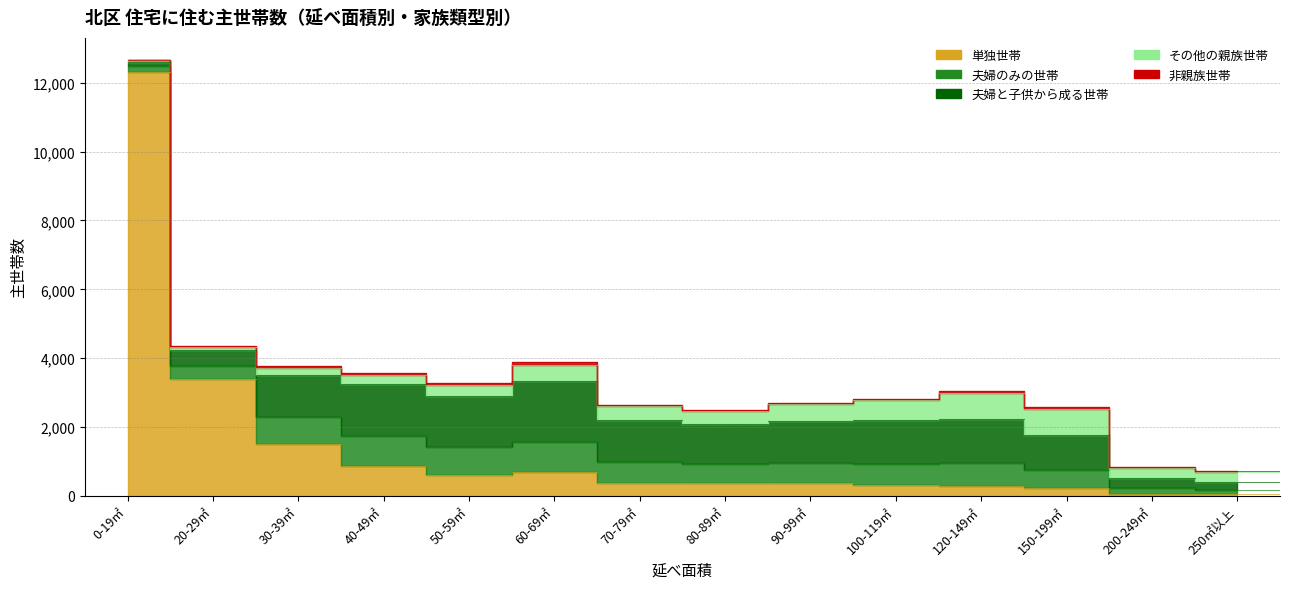

Between which two adjacent categories do 夫婦のみの世帯 and 夫婦と子供から成る世帯 first intersect?

0-19㎡ and 20-29㎡